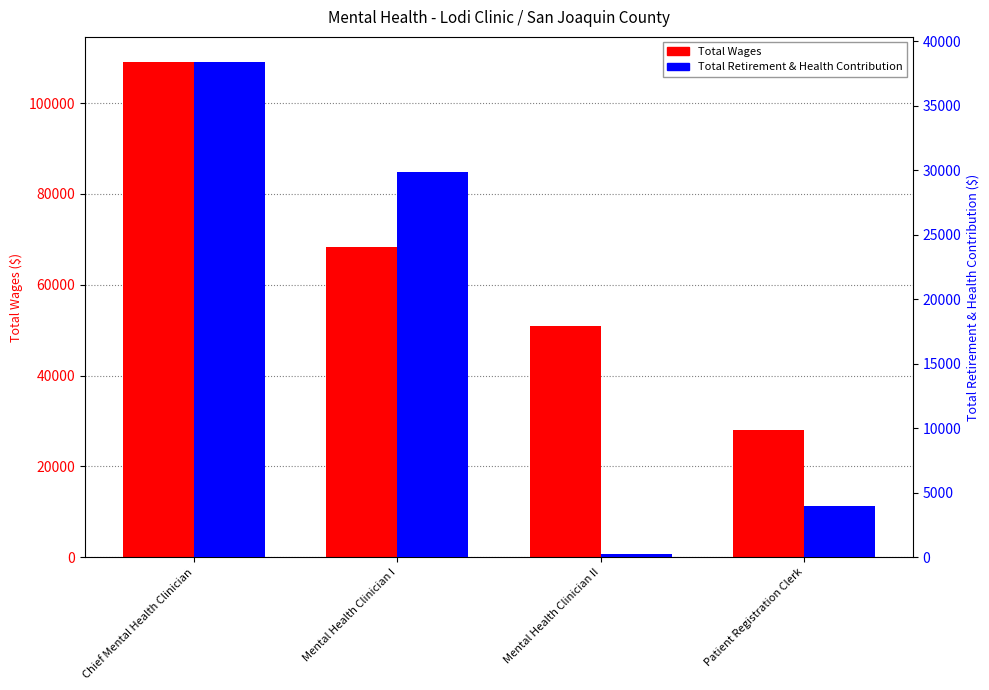

Which series has the widest spread of values?

Total Wages